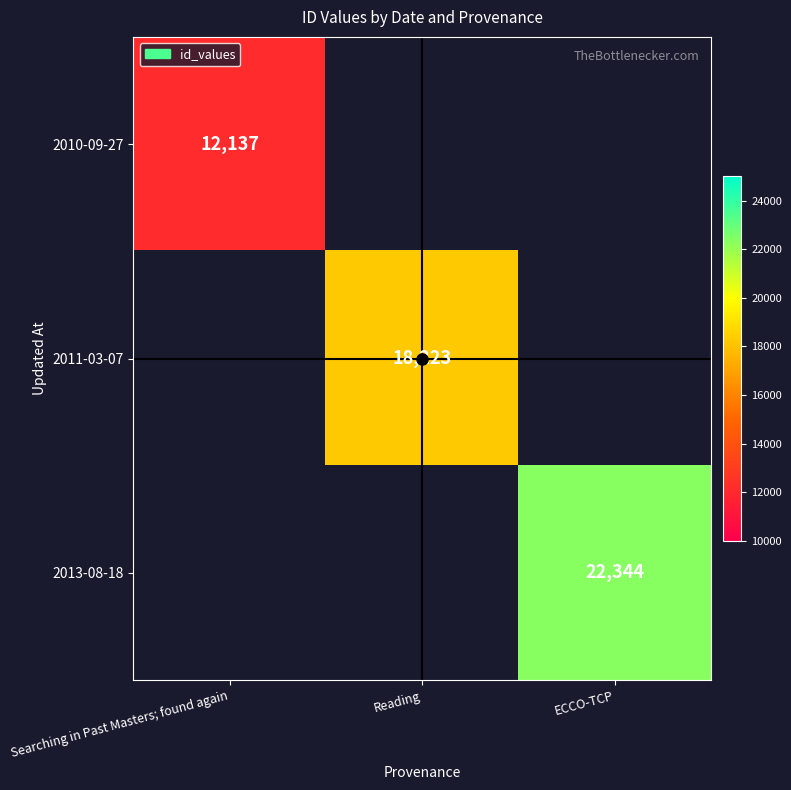

Is the value of 2010-09-27 at Searching in Past Masters; found again greater than the value of 2013-08-18 at ECCO-TCP?

No